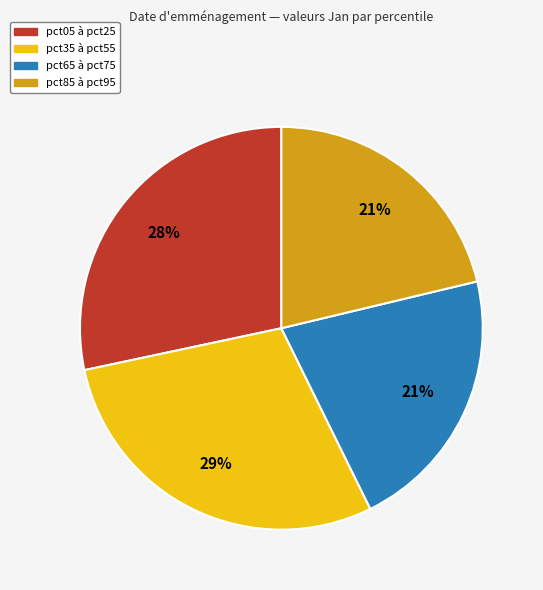

Which slice is the largest?

pct35 à pct55